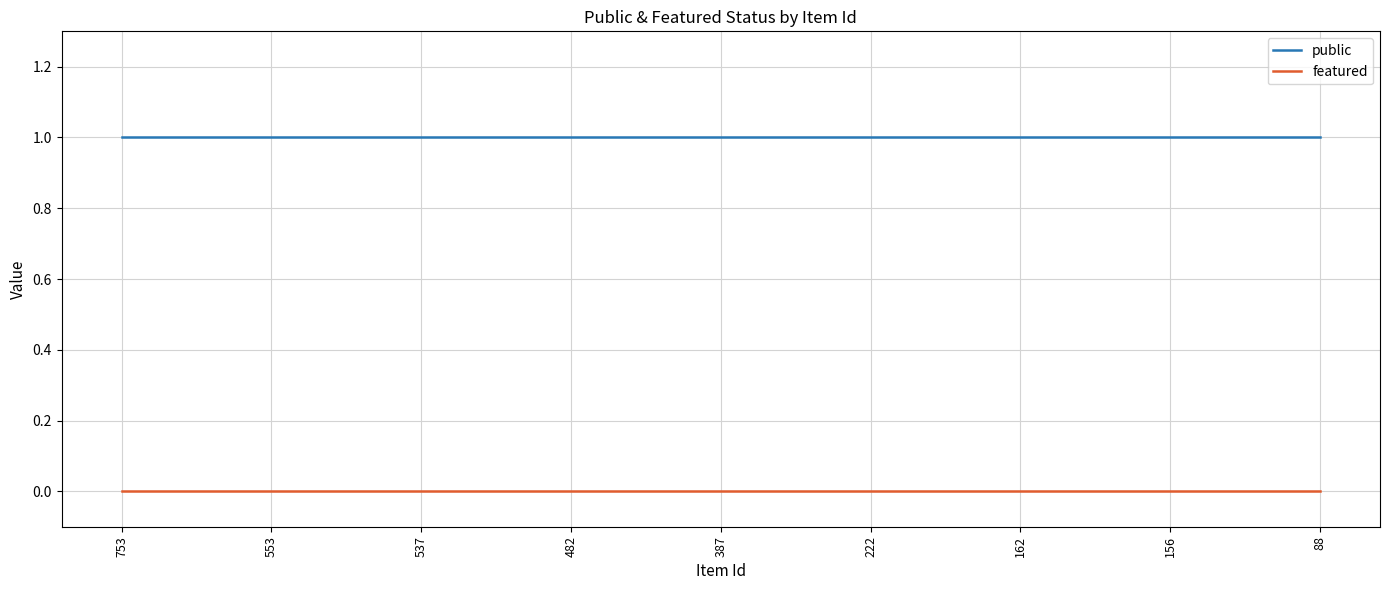

Rank the series by their maximum value, from highest to lowest.

public, featured